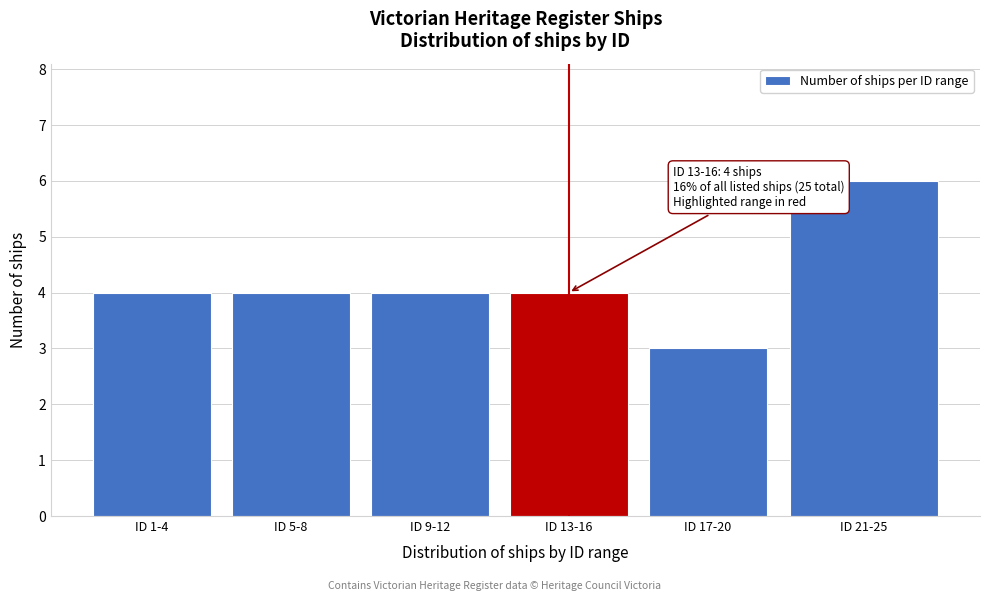

Reading left to right, what are all the values shown in this chart?

4	4	4	4	3	6